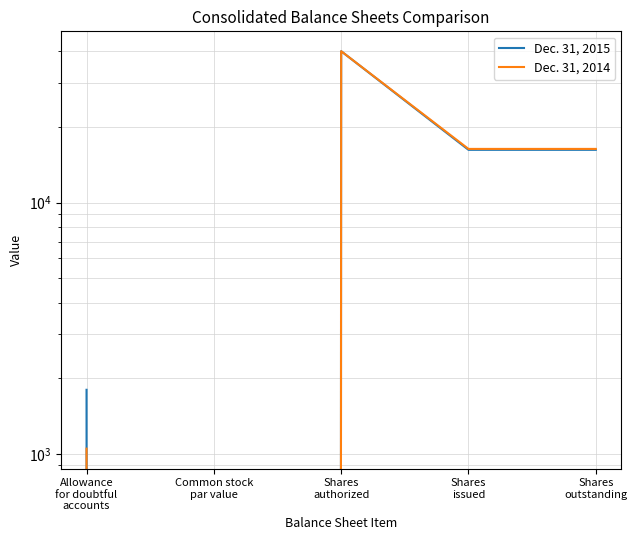

Reading left to right, transcribe all the data shown in this chart.

Dec. 31, 2015: Allowance
for doubtful
accounts=1800	Common stock
par value=0	Shares
authorized=40000	Shares
issued=16210	Shares
outstanding=16210
Dec. 31, 2014: Allowance
for doubtful
accounts=1050	Common stock
par value=0	Shares
authorized=40000	Shares
issued=16346	Shares
outstanding=16346